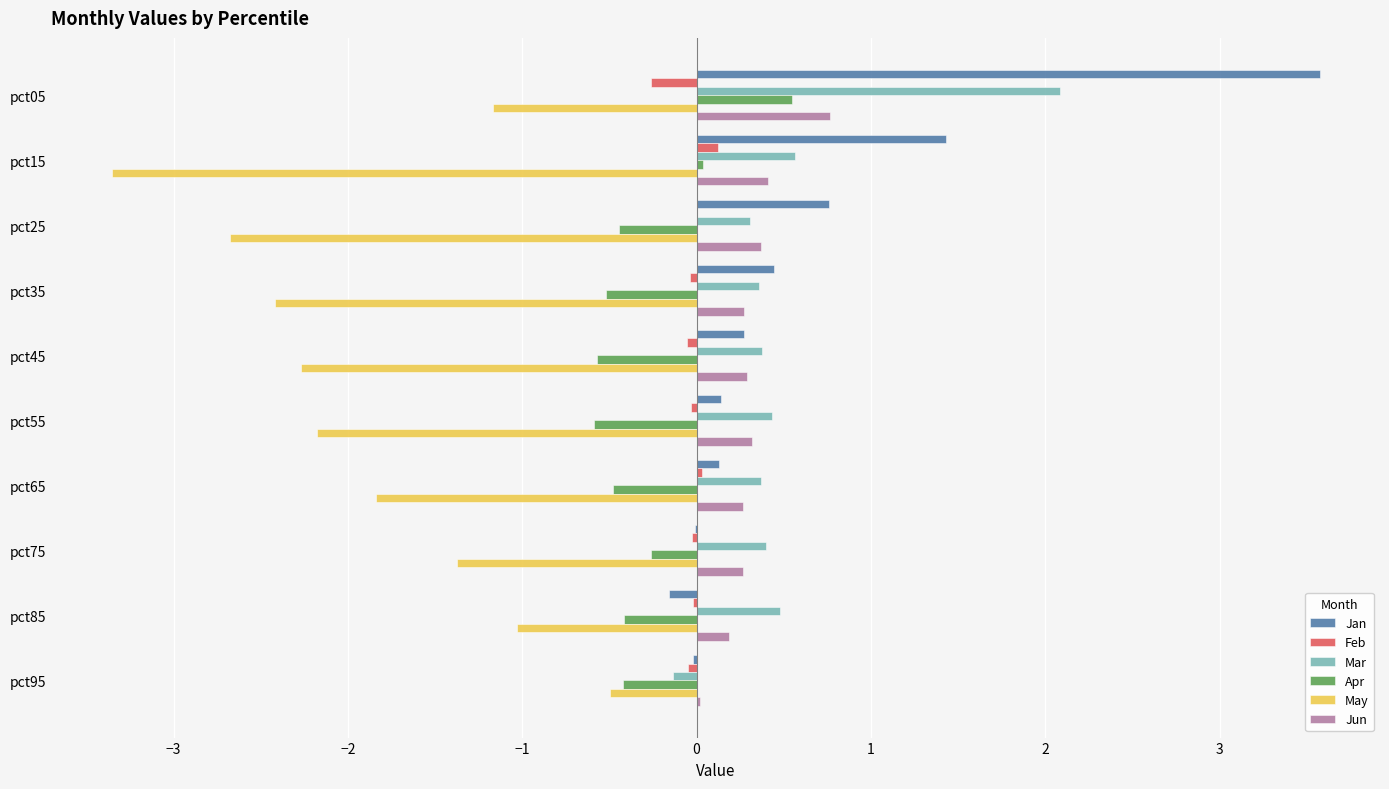

What is the sum of all May values?

-18.8